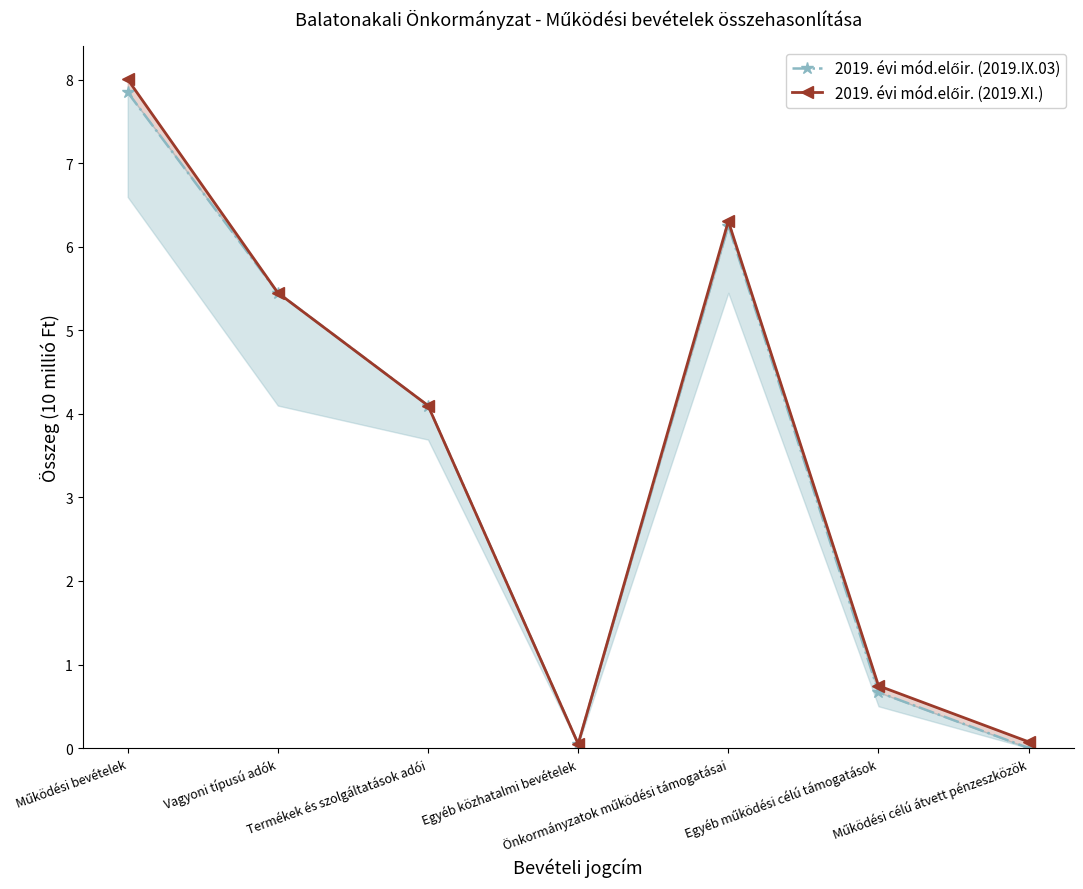

How many interior local valleys does the 2019. évi mód.előir. (2019.IX.03) series have?

1